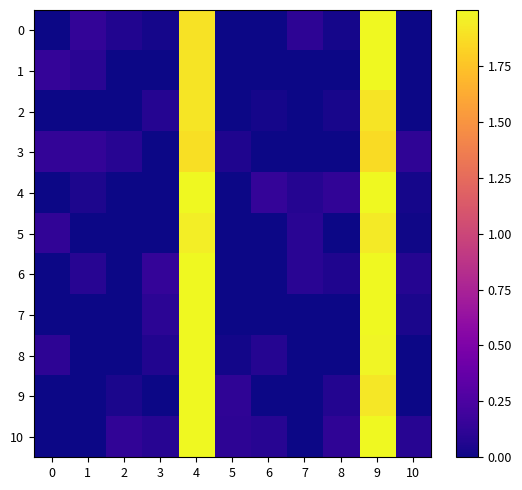

How many categories are shown in the chart?

11